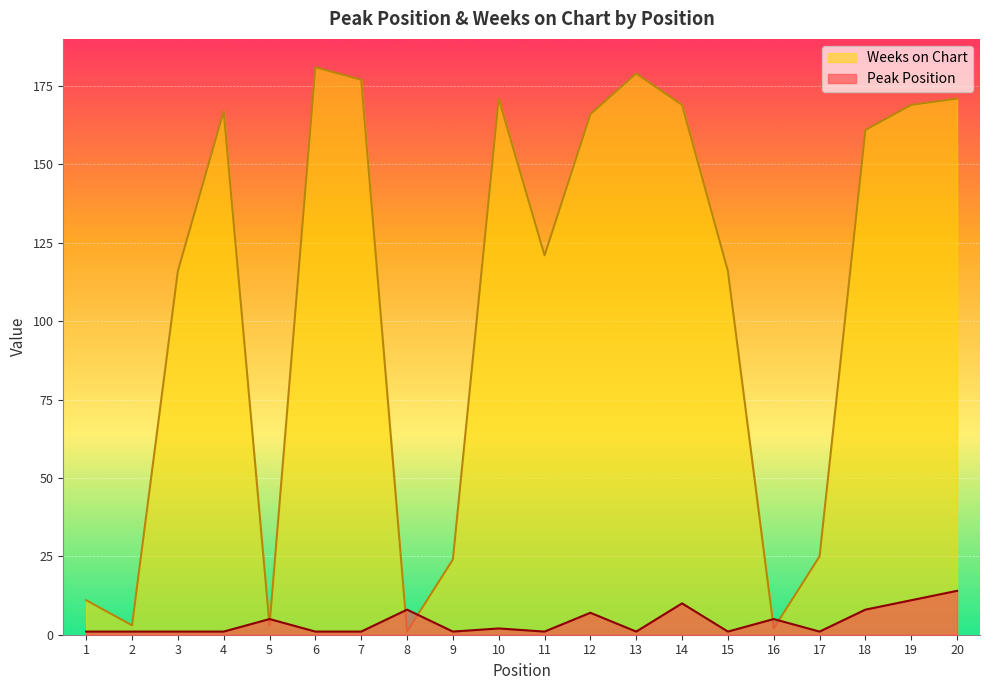

Does the chart display data point markers on the line(s)?

No